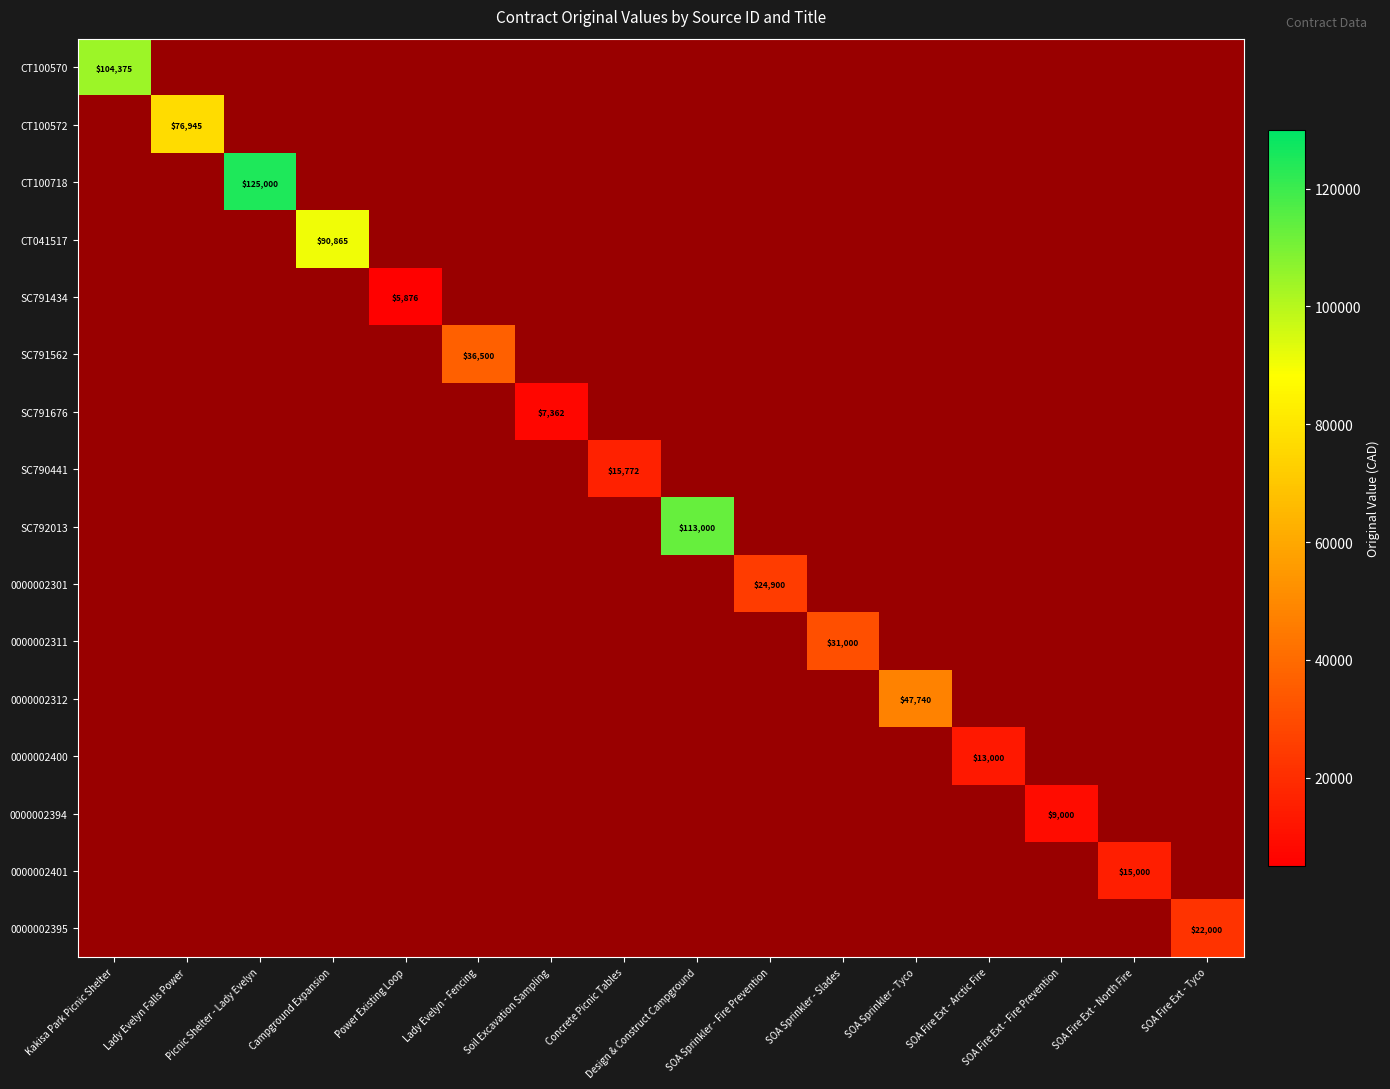

At how many categories does at least one series exceed 50519?

5